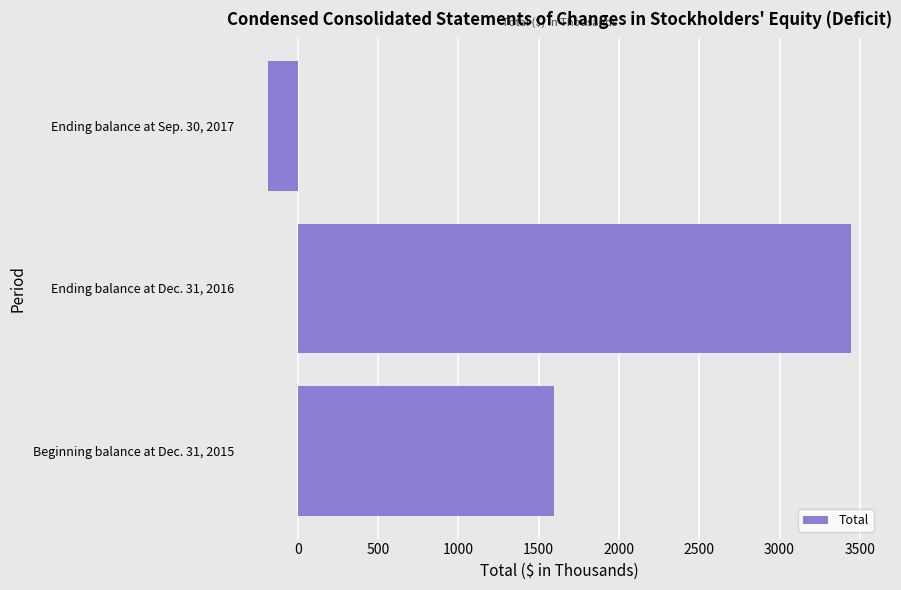

List the labels in order of value, largest first.

Ending balance at Dec. 31, 2016, Beginning balance at Dec. 31, 2015, Ending balance at Sep. 30, 2017